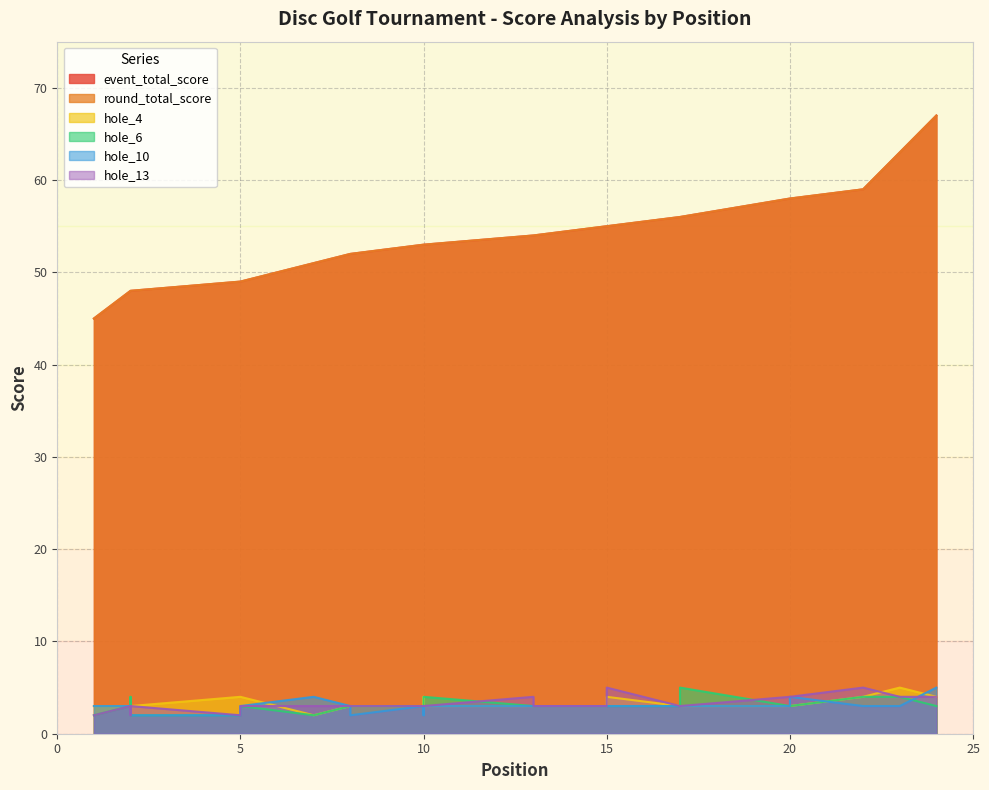

Which series has the largest range (max minus min)?

event_total_score